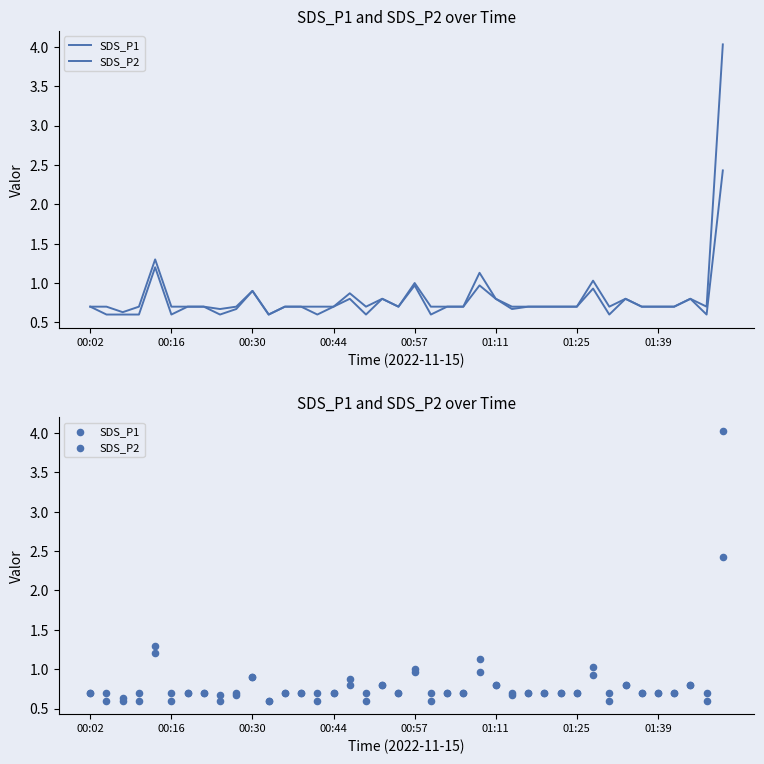

Is the value of SDS_P1 at 35 greater than the value of SDS_P2 at 13?

No